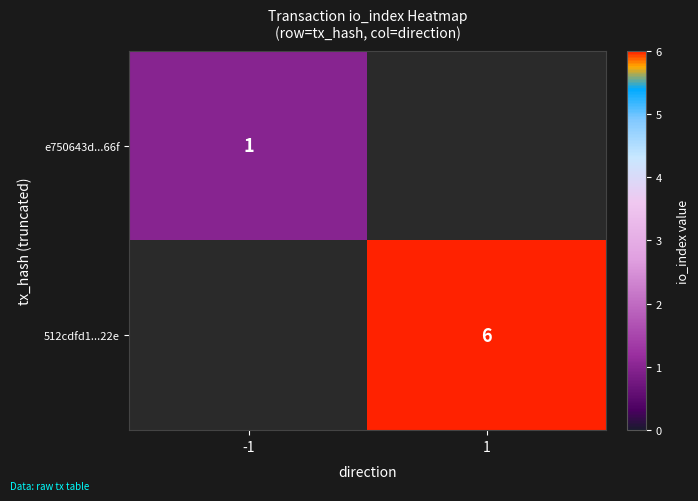

True or false: e750643d...66f has a value of 2 at -1.

False